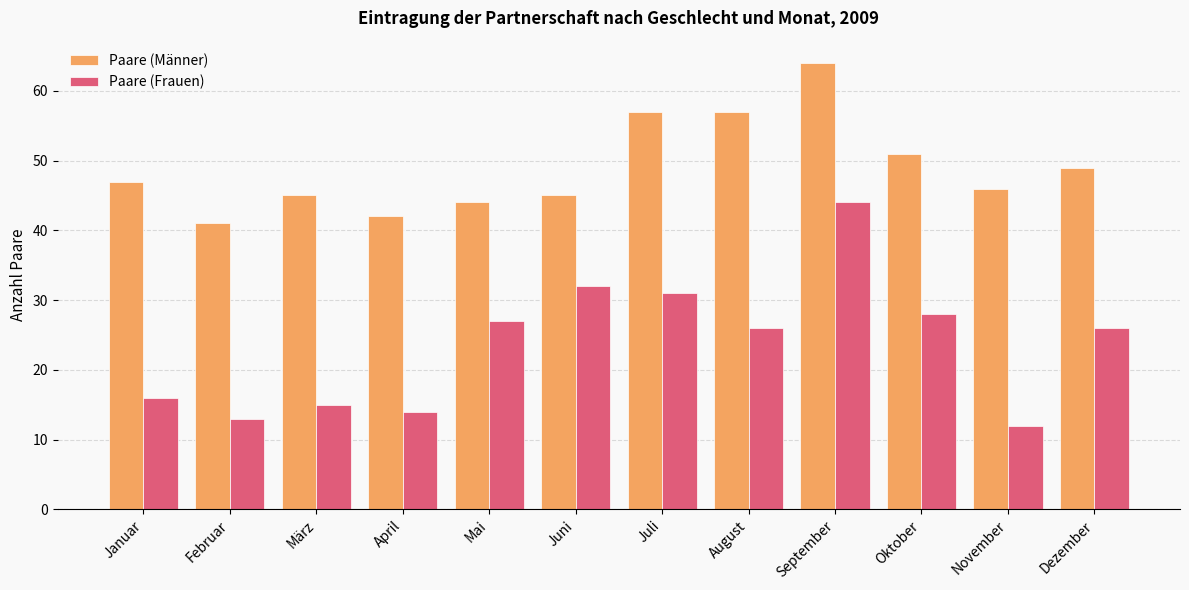

What is the smallest value displayed?

12